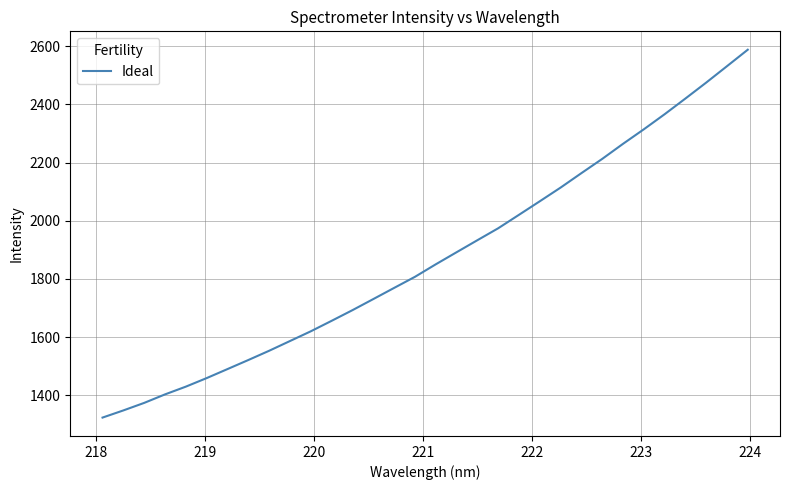

What is the greatest value displayed?

2588.2